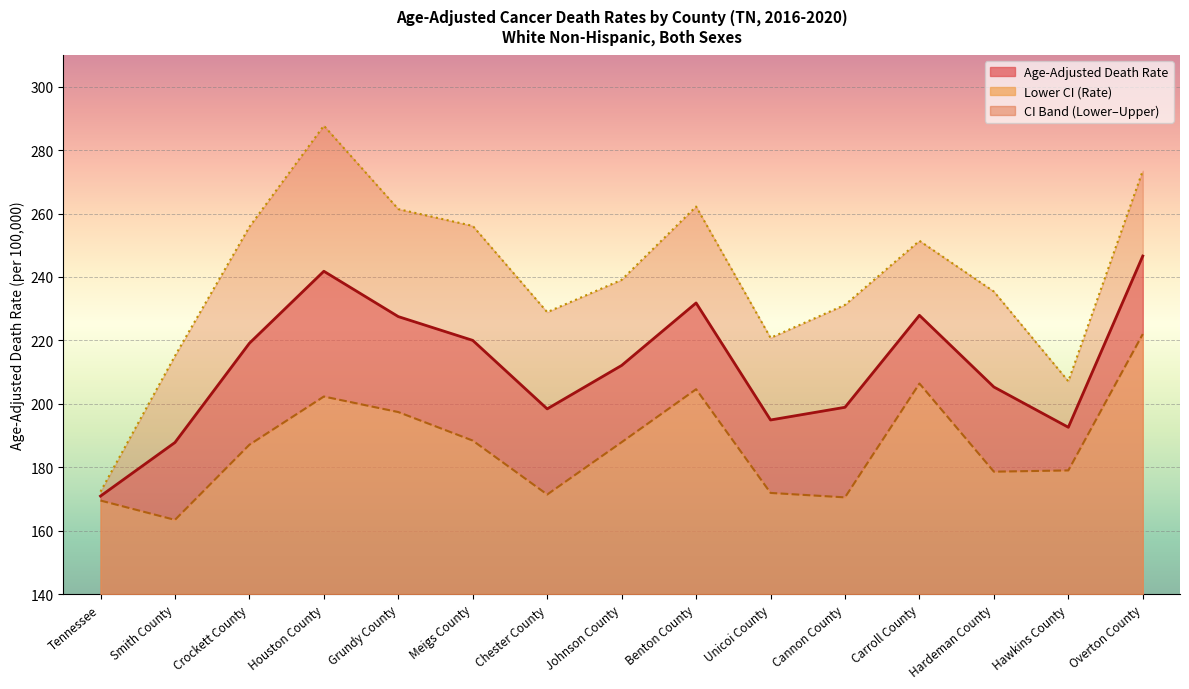

True or false: Lower CI (Rate) has a value of 222.0 at Overton County.

True